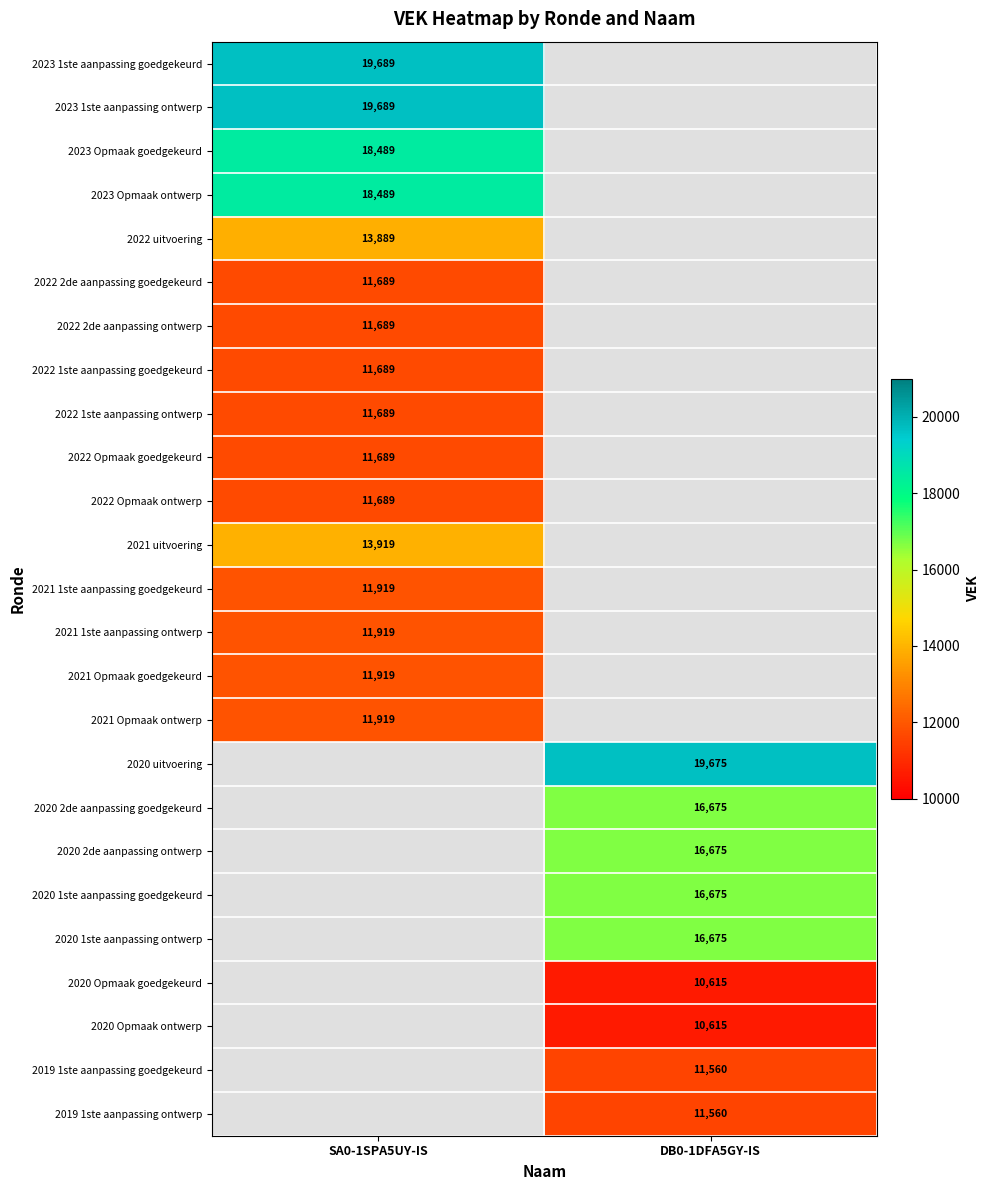

Is it true that 2020 2de aanpassing ontwerp equals 5630 at DB0-1DFA5GY-IS?

False